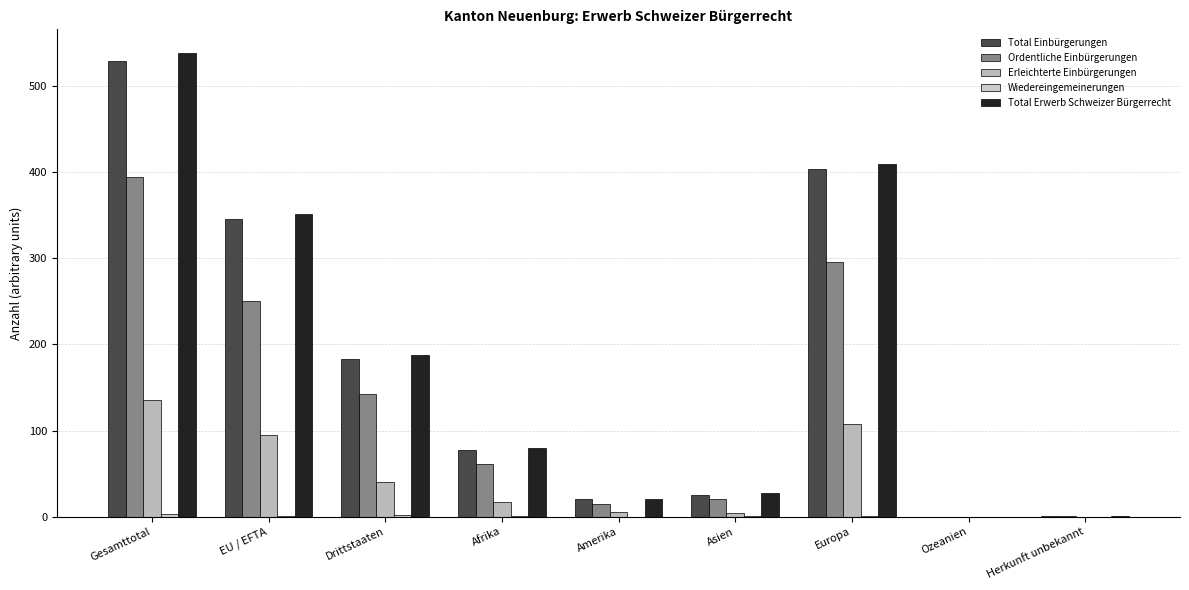

Count the number of data series in this chart.

5